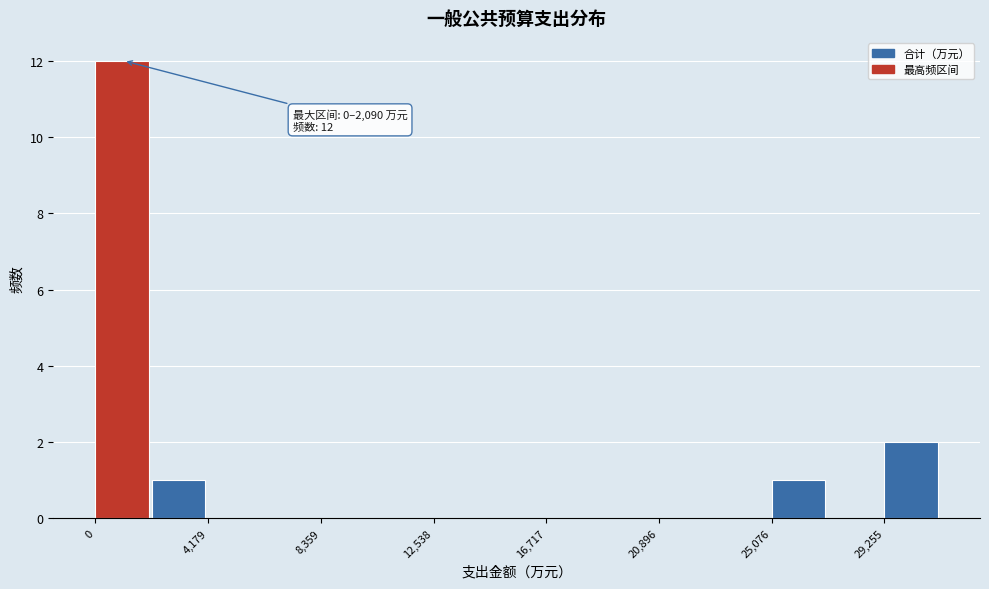

Which range on the x-axis has the tallest bar?

0 to 2000